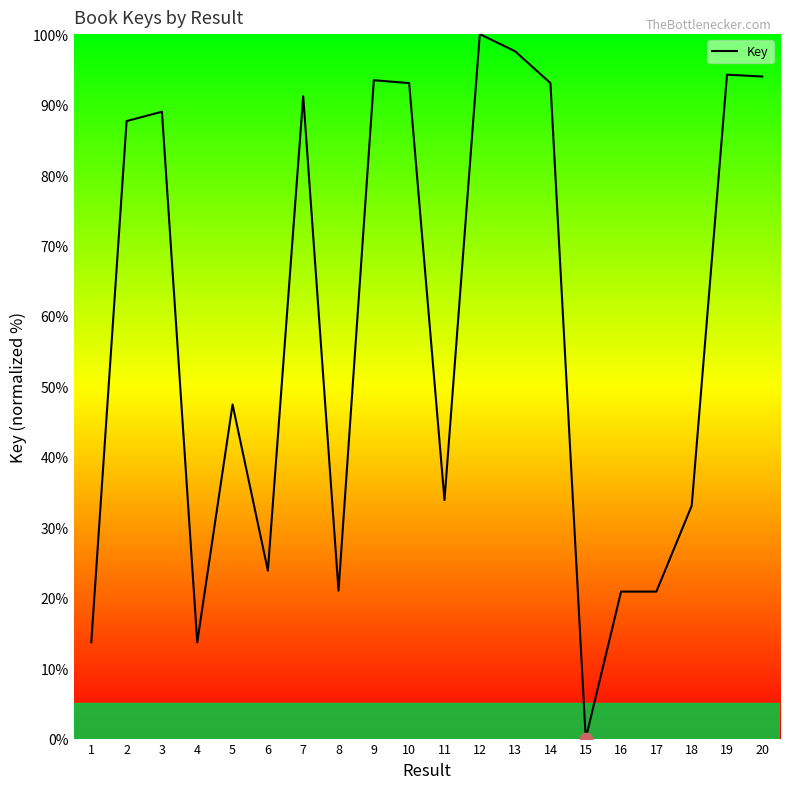

What is the change in value from 6 to 12?

+76.2